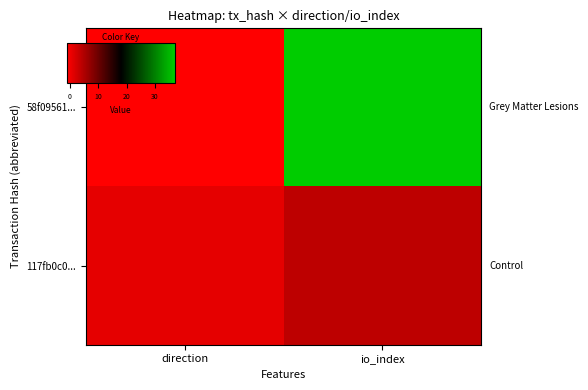

Reading left to right, extract all data points from this chart.

58f09561...: direction=-1	io_index=37
117fb0c0...: direction=1	io_index=4